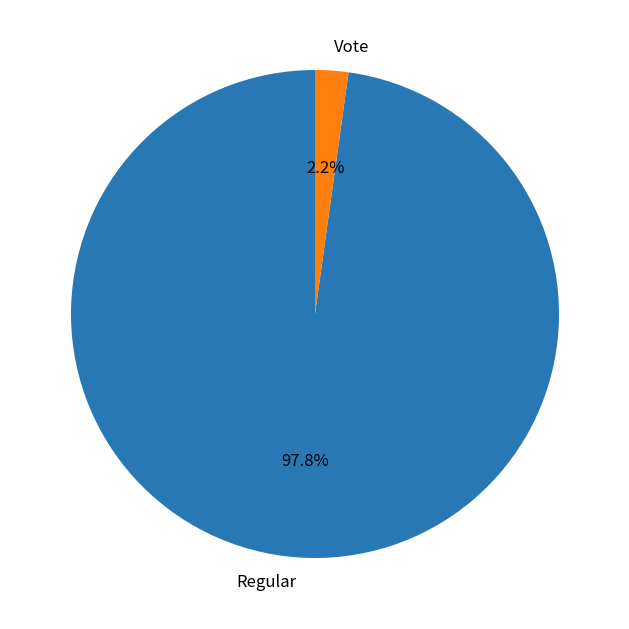

Is there a majority slice in this chart?

Yes